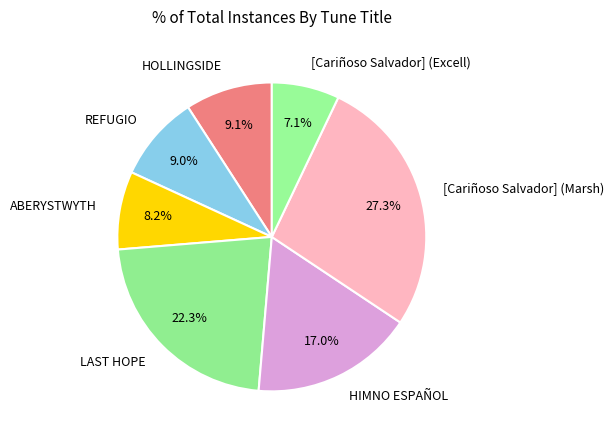

Does HIMNO ESPAÑOL account for over 50% of the chart?

No